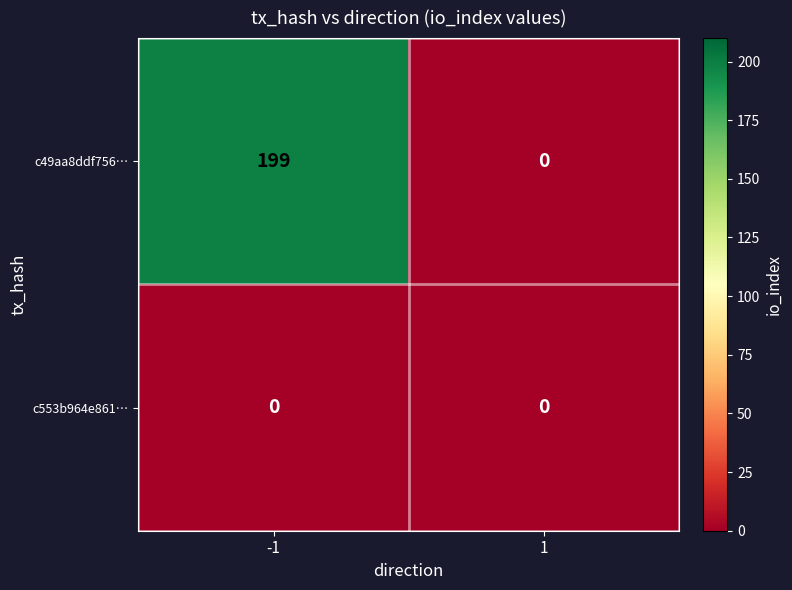

Which series has the largest total across all categories?

c49aa8ddf756…